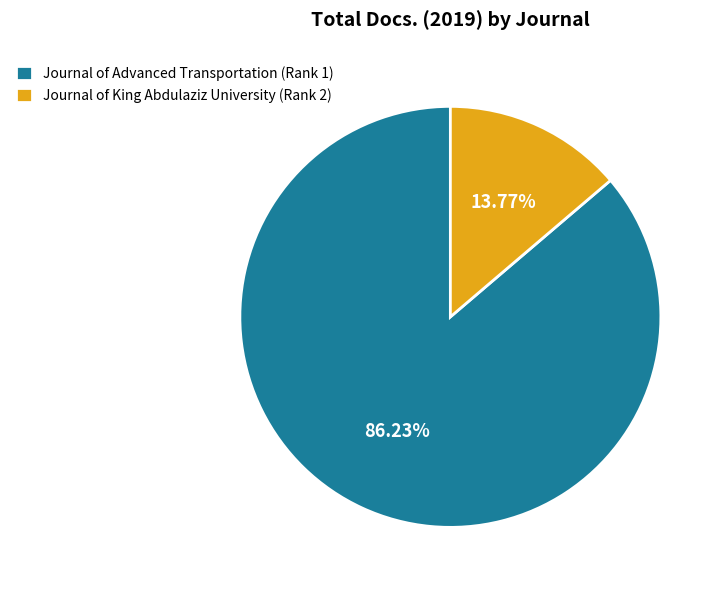

What portion of the pie excludes Journal of King Abdulaziz University (Rank 2)?

86.2%